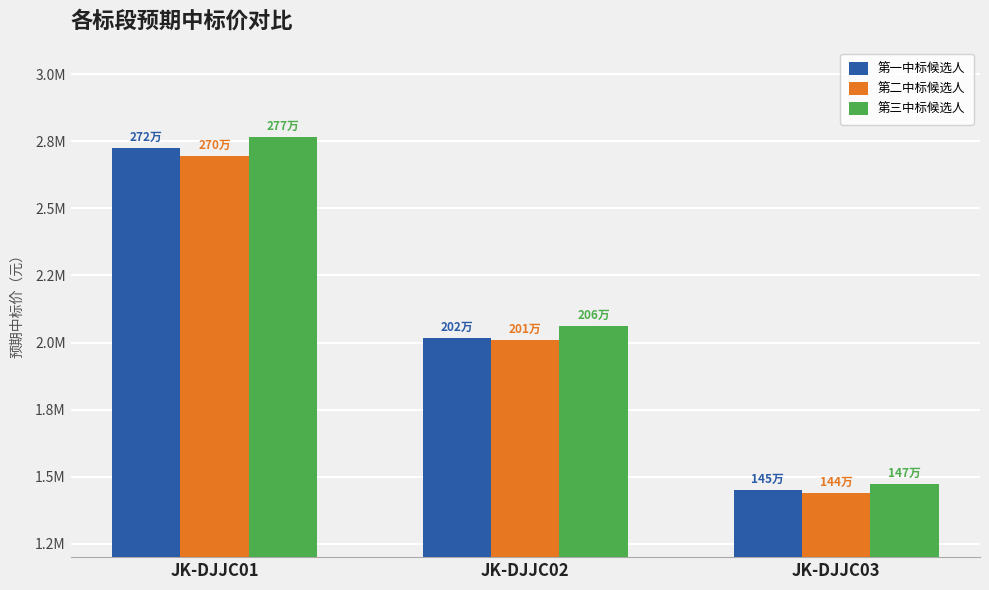

Where does the 第二中标候选人 series first go above 2010353?

JK-DJJC01